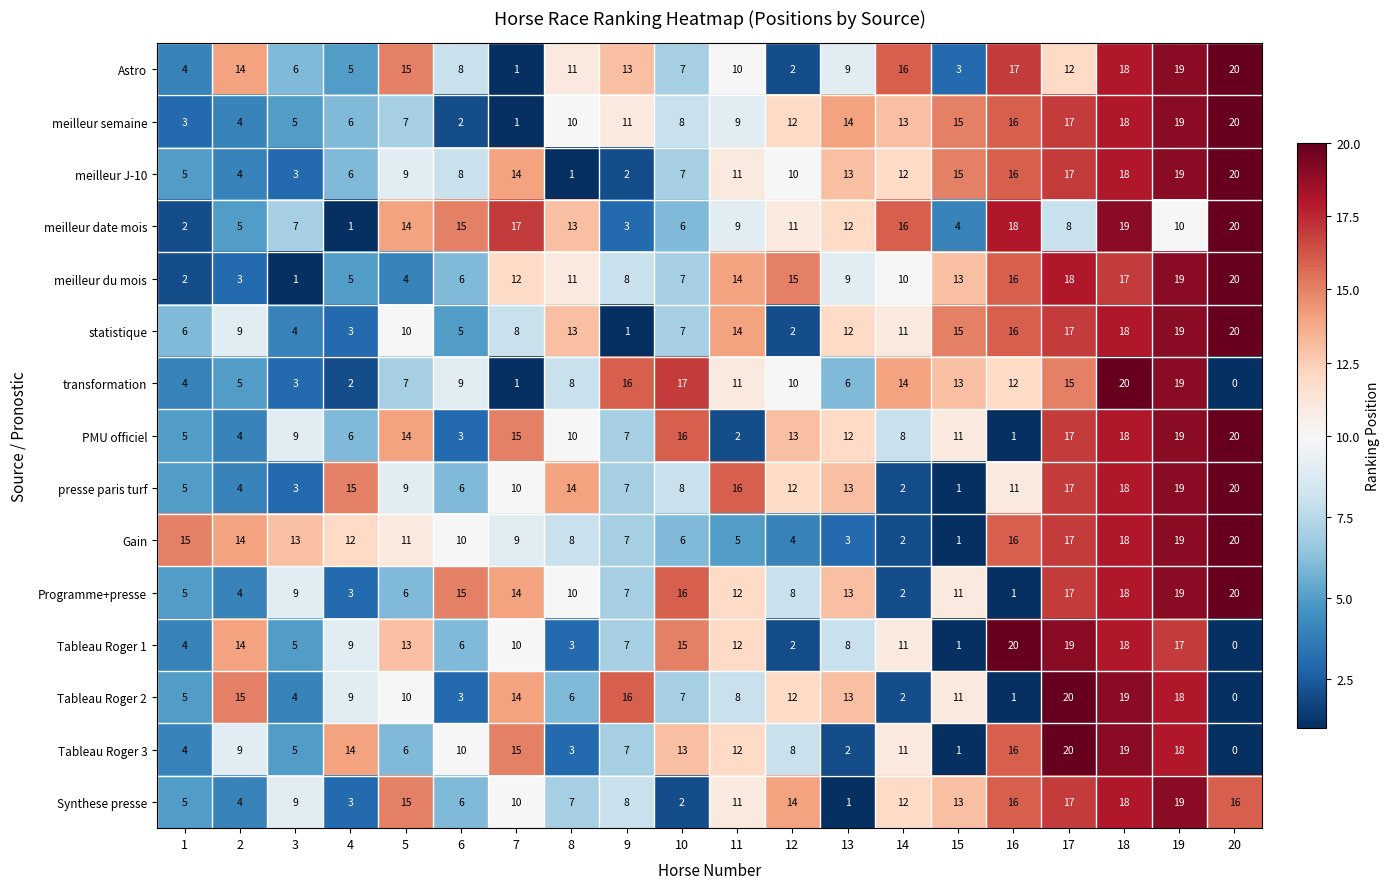

Rank the categories by meilleur date mois value from highest to lowest.

20, 18, 16, 7, 14, 6, 5, 8, 13, 12, 19, 11, 17, 3, 10, 2, 15, 9, 1, 4